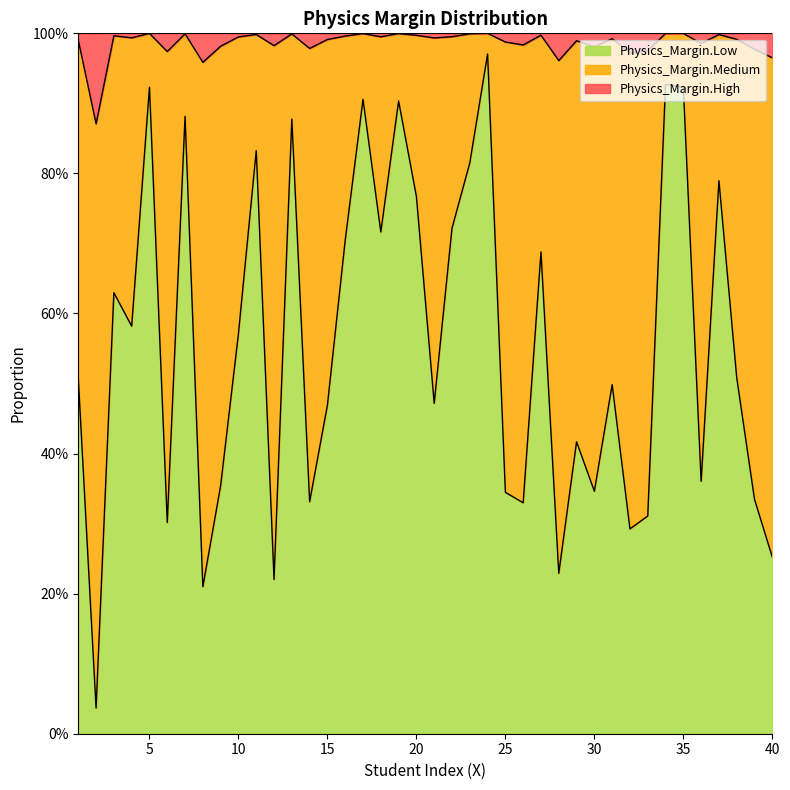

True or false: Physics_Margin.Medium has more than 2 points higher than both neighbors.

True